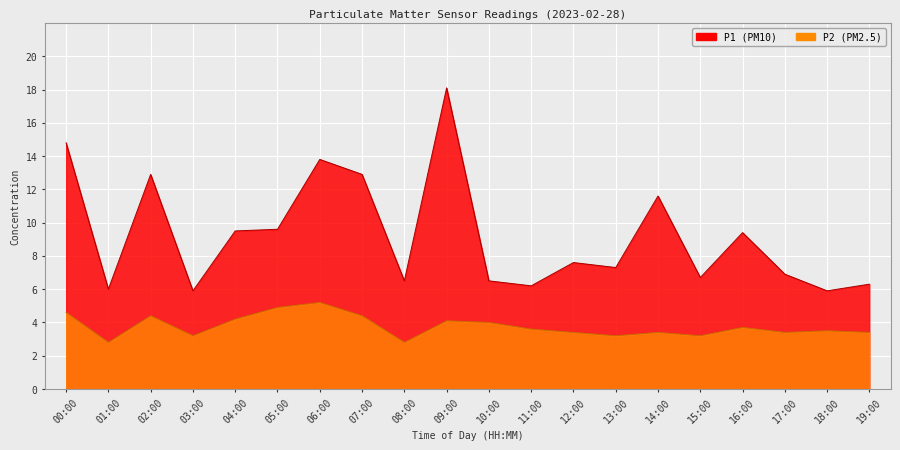

Where is the first local maximum for P1?

02:00